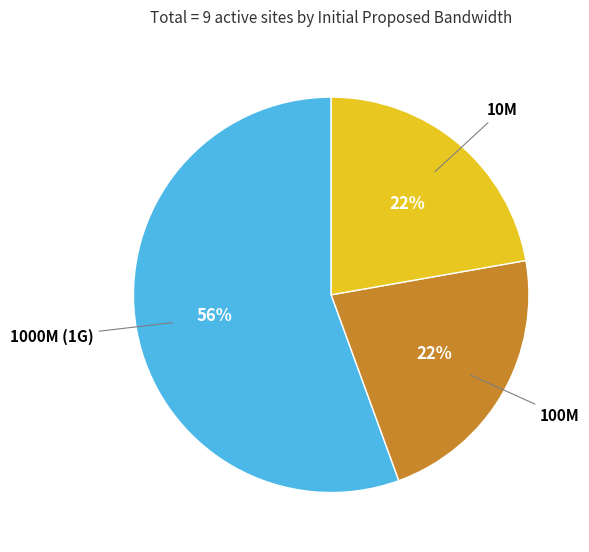

What is the ratio of the value at 1000M (1G) to the value at 100M?

2.5